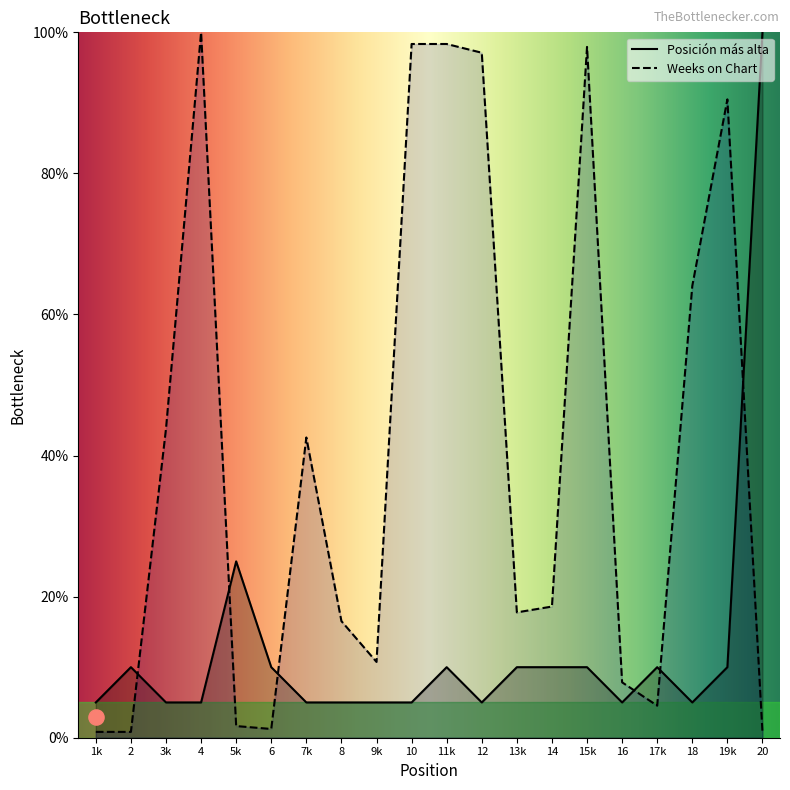

Is the value of Posición más alta at 19k greater than the value of Weeks on Chart at 1k?

Yes